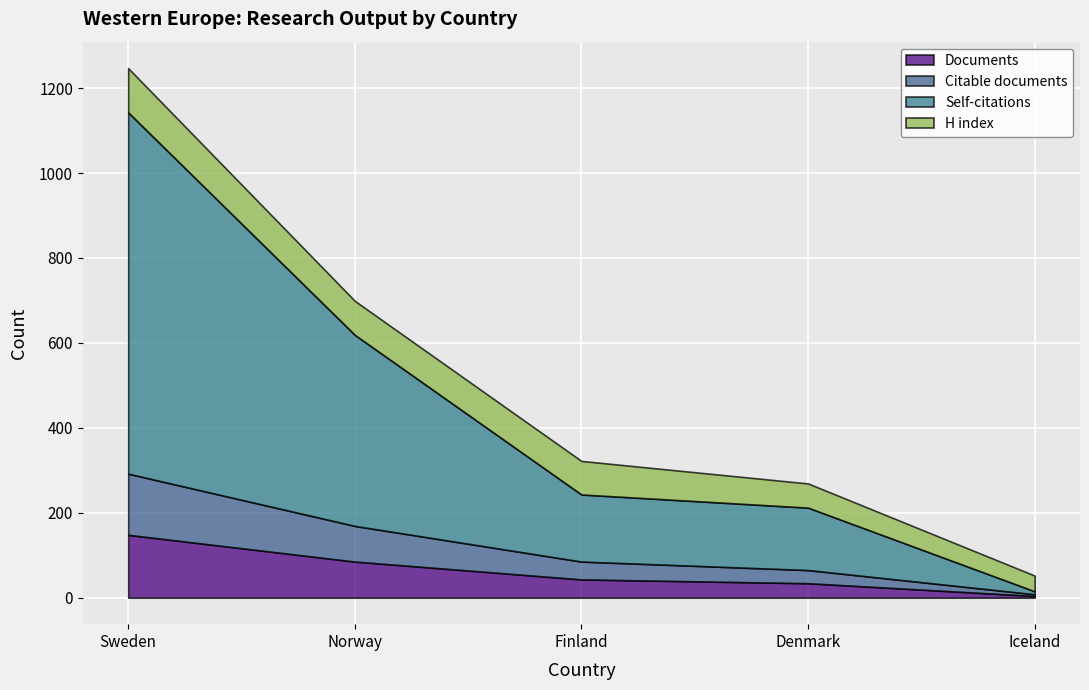

Is it true that Documents equals 76 at Sweden?

False